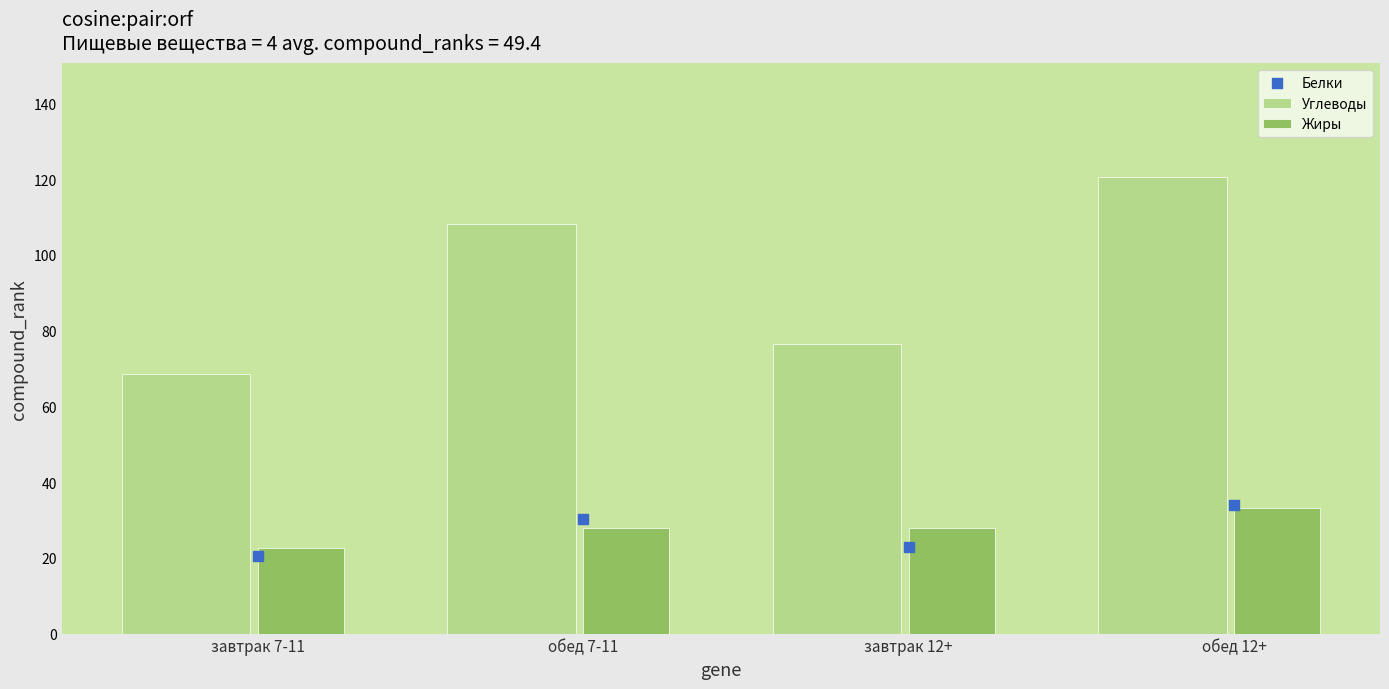

What are all the series names shown in the legend?

Углеводы, Жиры, Белки